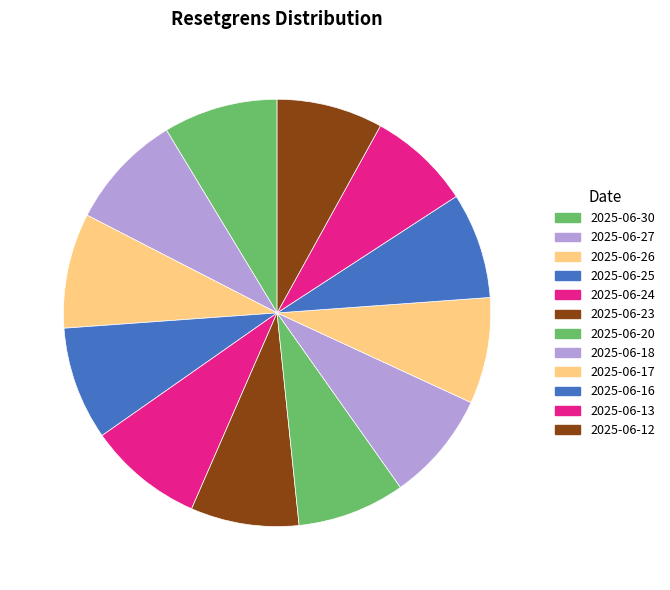

To the nearest percent, what is the combined percentage of 2025-06-13 and 2025-06-16?

16%